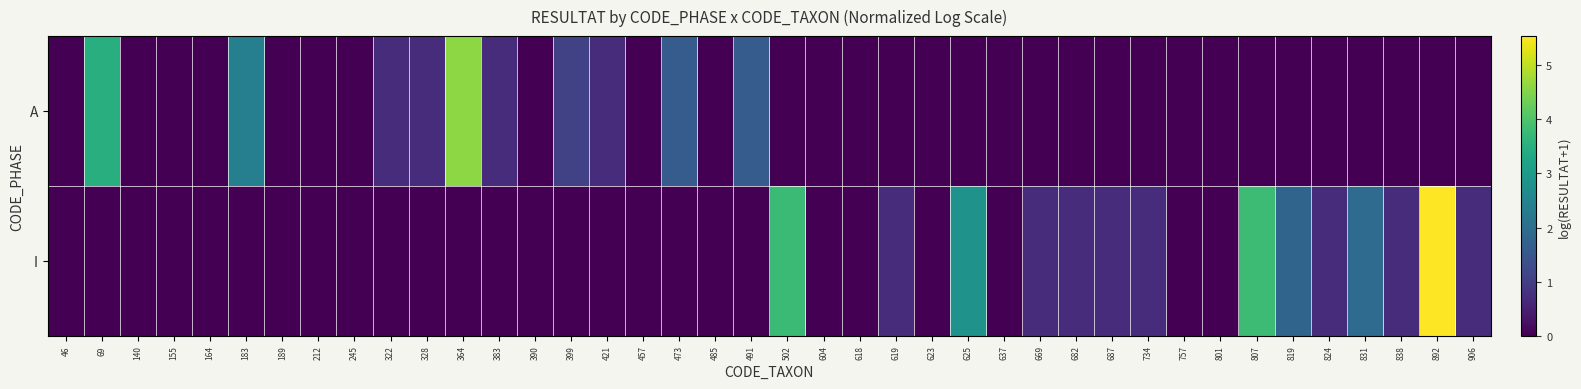

Reading left to right, what are all the values shown in this chart?

A: 46=0.0	69=3.5	140=0.0	155=0.0	164=0.0	183=2.4	189=0.0	212=0.0	245=0.0	322=0.7	328=0.7	364=4.6	383=0.7	390=0.0	399=1.1	421=0.7	457=0.0	473=1.6	485=0.0	491=1.6	502=0.0	604=0.0	618=0.0	619=0.0	623=0.0	625=0.0	637=0.0	669=0.0	682=0.0	687=0.0	734=0.0	757=0.0	801=0.0	807=0.0	819=0.0	824=0.0	831=0.0	838=0.0	892=0.0	906=0.0
I: 46=0.0	69=0.0	140=0.0	155=0.0	164=0.0	183=0.0	189=0.0	212=0.0	245=0.0	322=0.0	328=0.0	364=0.0	383=0.0	390=0.0	399=0.0	421=0.0	457=0.0	473=0.0	485=0.0	491=0.0	502=3.8	604=0.0	618=0.0	619=0.7	623=0.0	625=2.8	637=0.0	669=0.7	682=0.7	687=0.7	734=0.7	757=0.0	801=0.0	807=3.8	819=1.8	824=0.7	831=1.9	838=0.7	892=5.5	906=0.7